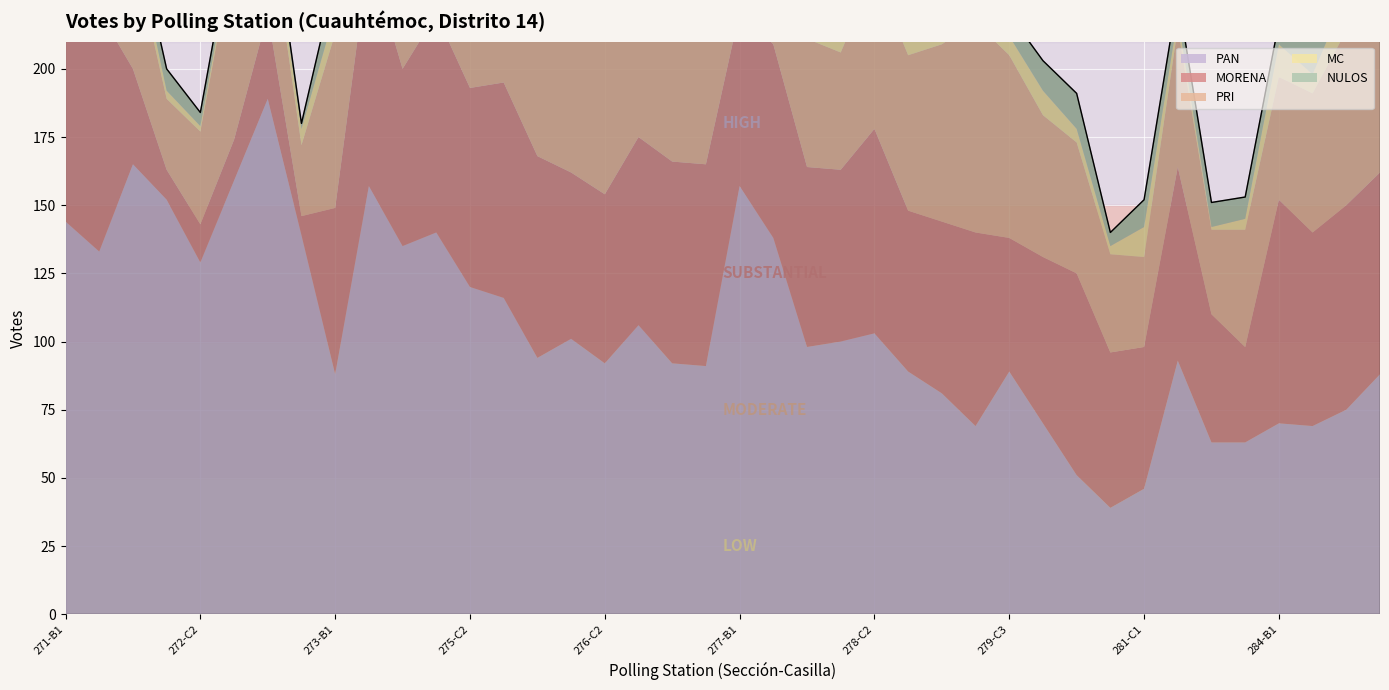

What position from the right is 278-C2?

16